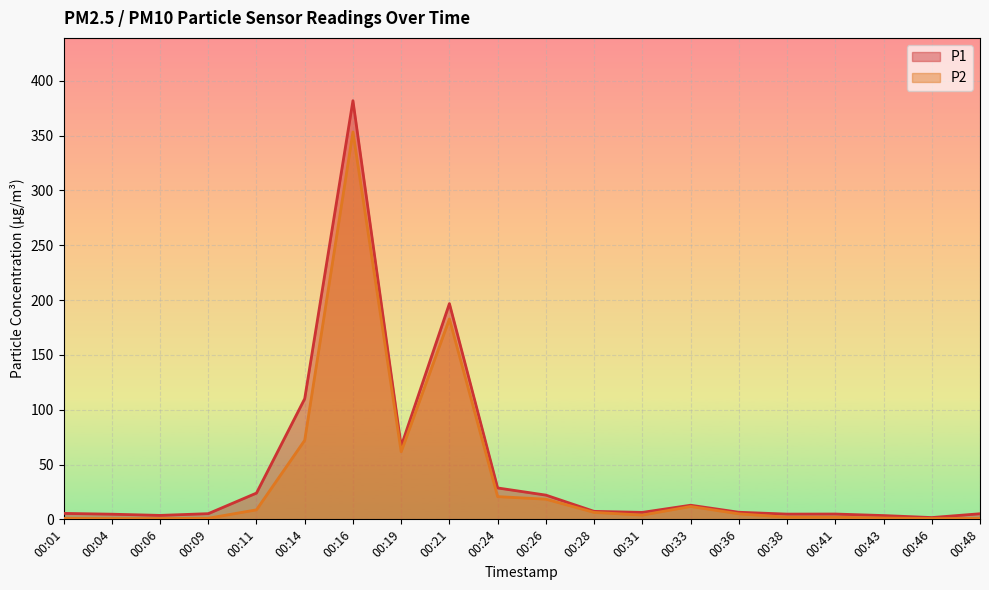

Which category has the highest value across all series?

00:16